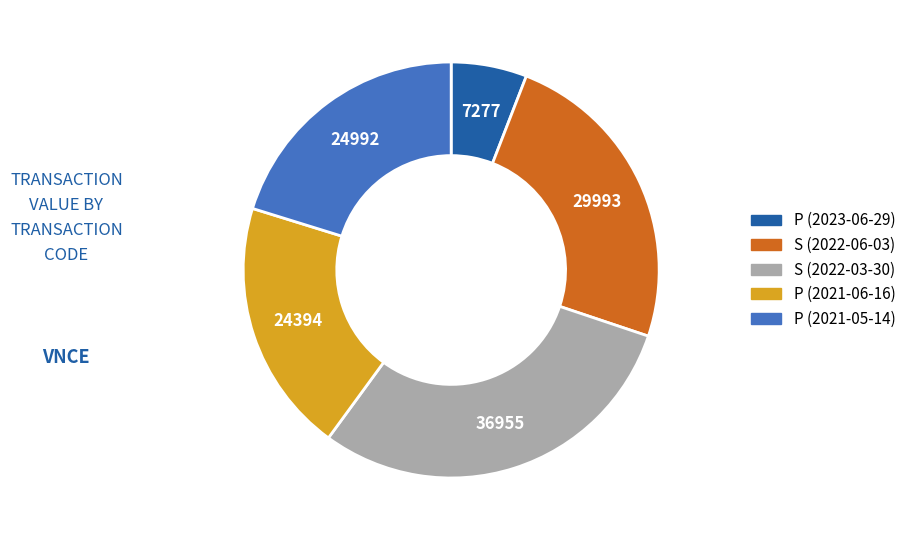

Which has a higher value, P (2021-05-14) or S (2022-03-30)?

S (2022-03-30)